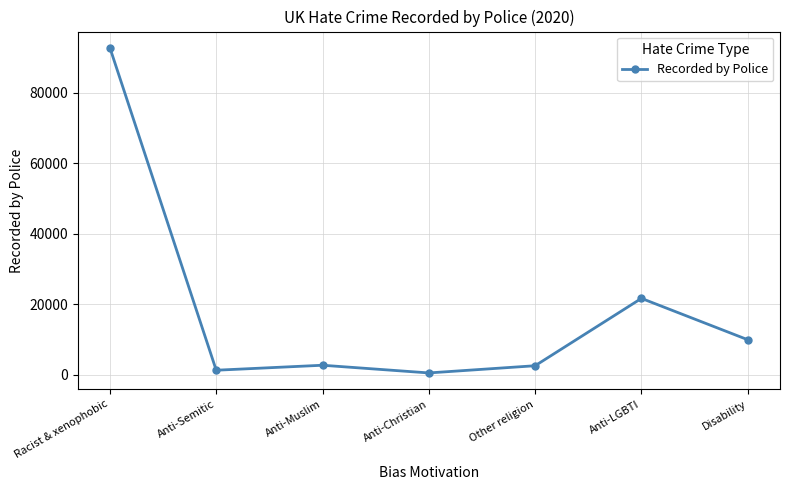

Approximately how many times larger is the value at Anti-Semitic compared to Anti-Muslim?

0.5